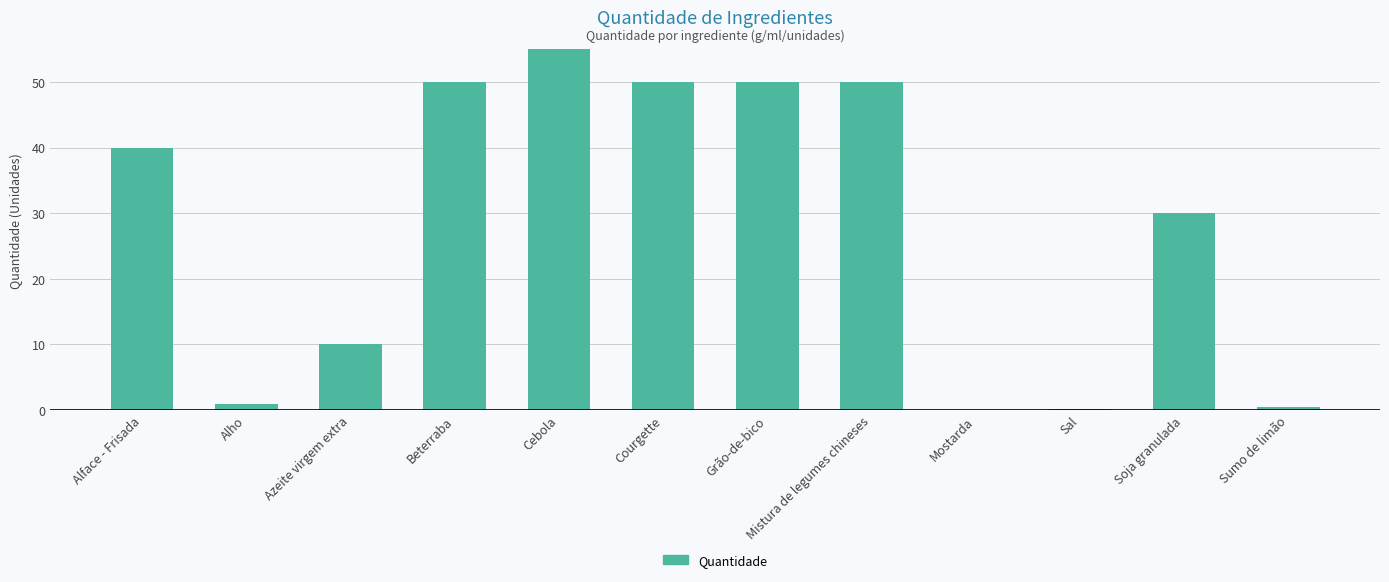

True or false: the data shows 1.0 at Alho.

True